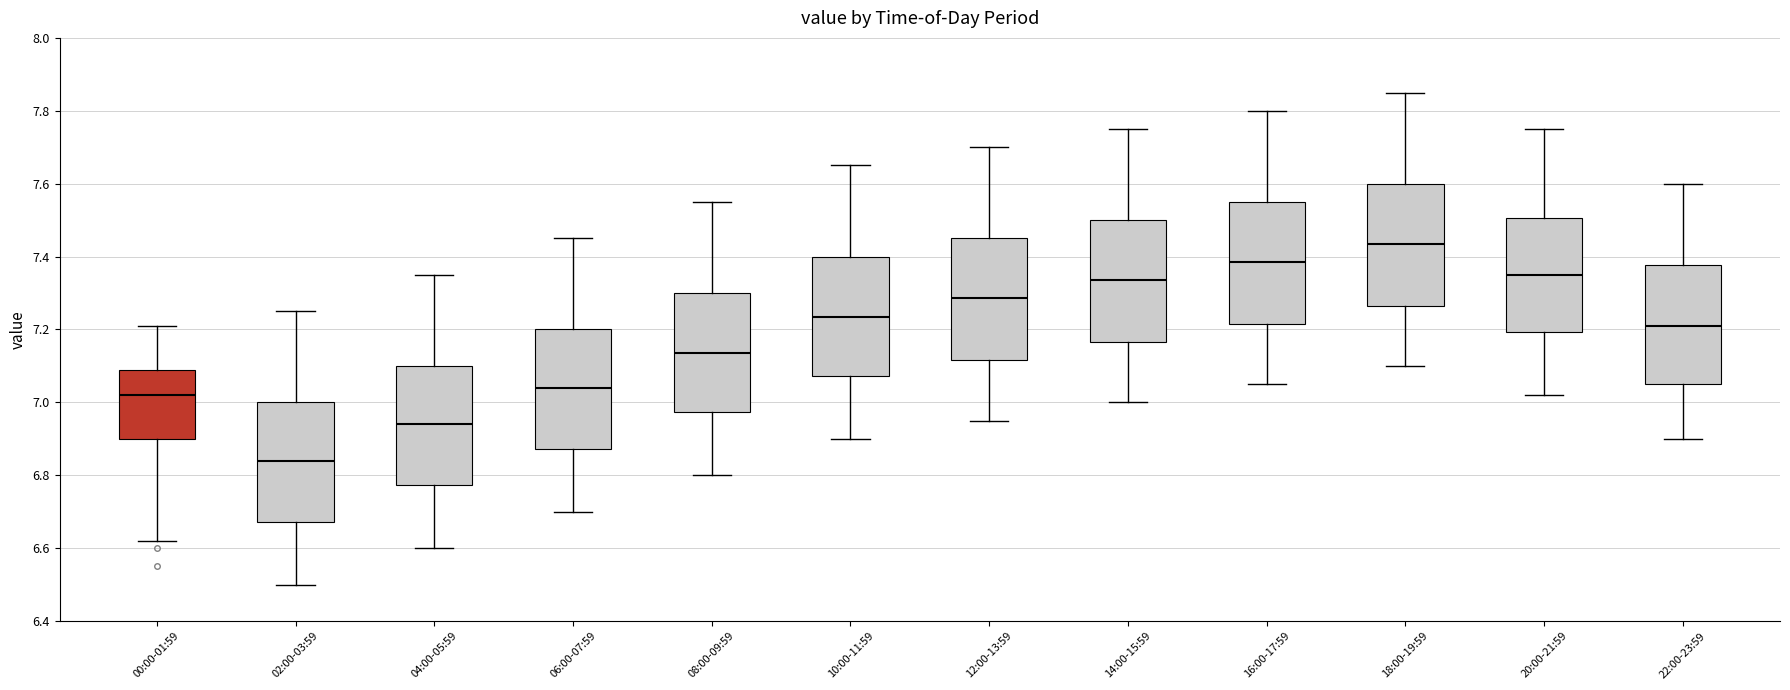

Reading left to right, read every box against the y-axis: the position of its median line, the range the box covers, and the ends of its whiskers. The values are not printed on the chart, so give them approximately, as read against the axis.

00:00-01:59: median 7.02, box 6.90 to 7.08, whiskers 6.62 to 7.22
02:00-03:59: median 6.84, box 6.68 to 7.00, whiskers 6.50 to 7.26
04:00-05:59: median 6.94, box 6.78 to 7.10, whiskers 6.60 to 7.36
06:00-07:59: median 7.04, box 6.88 to 7.20, whiskers 6.70 to 7.46
08:00-09:59: median 7.14, box 6.98 to 7.30, whiskers 6.80 to 7.56
10:00-11:59: median 7.24, box 7.08 to 7.40, whiskers 6.90 to 7.66
12:00-13:59: median 7.28, box 7.12 to 7.46, whiskers 6.96 to 7.70
14:00-15:59: median 7.34, box 7.16 to 7.50, whiskers 7.00 to 7.76
16:00-17:59: median 7.38, box 7.22 to 7.56, whiskers 7.06 to 7.80
18:00-19:59: median 7.44, box 7.26 to 7.60, whiskers 7.10 to 7.86
20:00-21:59: median 7.36, box 7.20 to 7.50, whiskers 7.02 to 7.76
22:00-23:59: median 7.22, box 7.06 to 7.38, whiskers 6.90 to 7.60